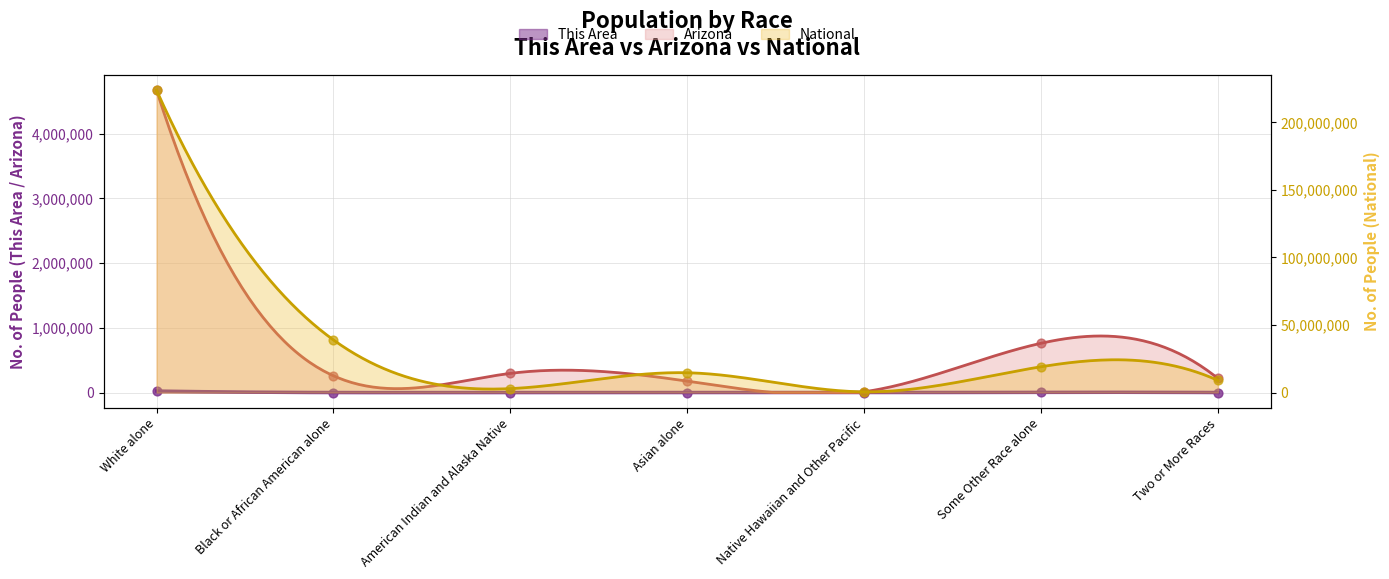

Is the value of This Area at Two or More Races greater than the value of Arizona at Asian alone?

No